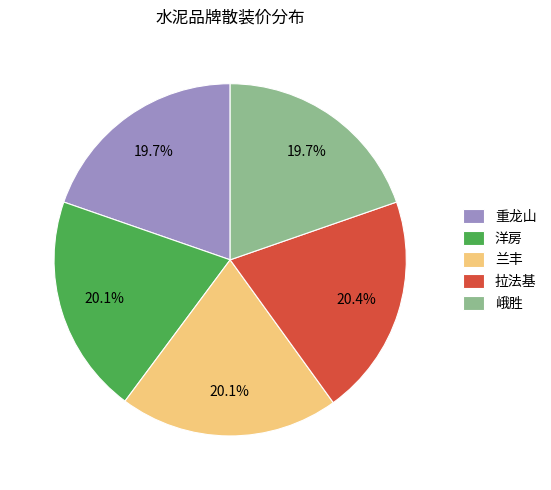

To the nearest percent, what percentage of the pie is 兰丰?

20%